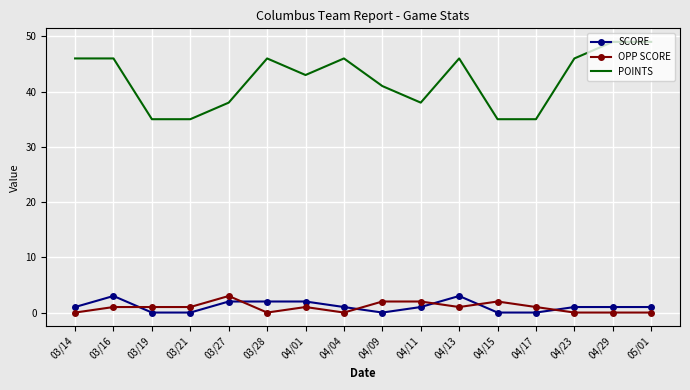

Rank the series at 03/28 from highest to lowest value.

POINTS, SCORE, OPP SCORE